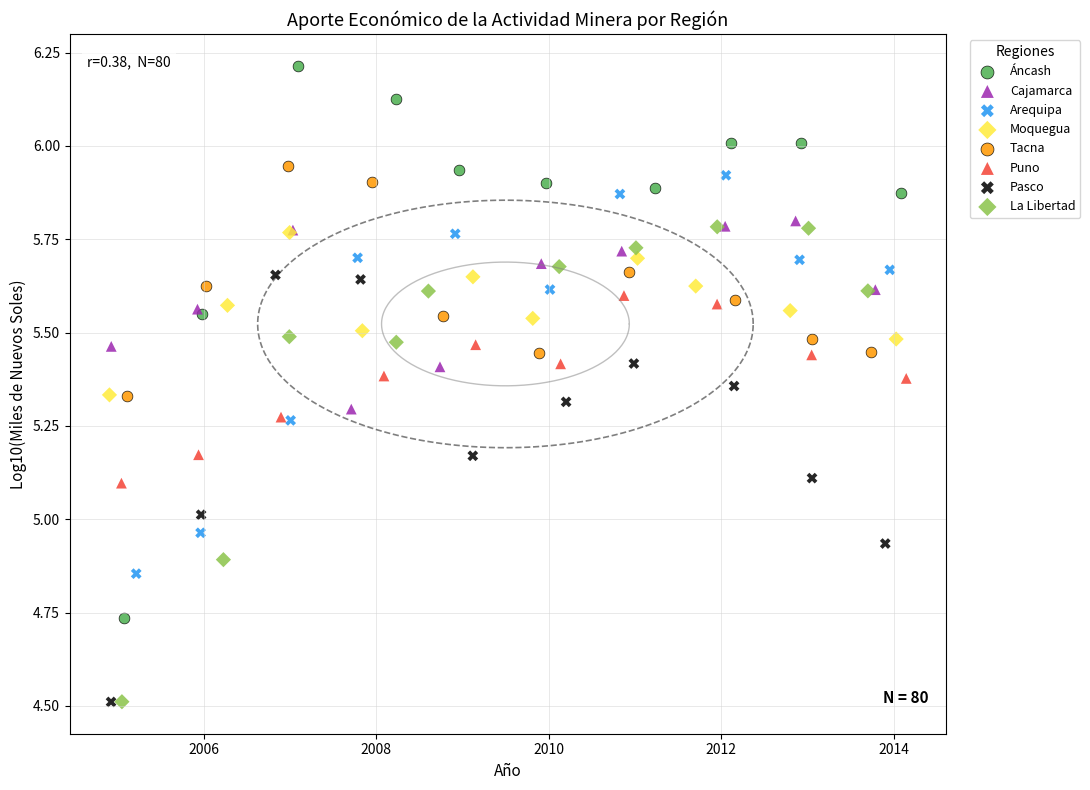

Which series has the largest Y range (max minus min)?

Áncash